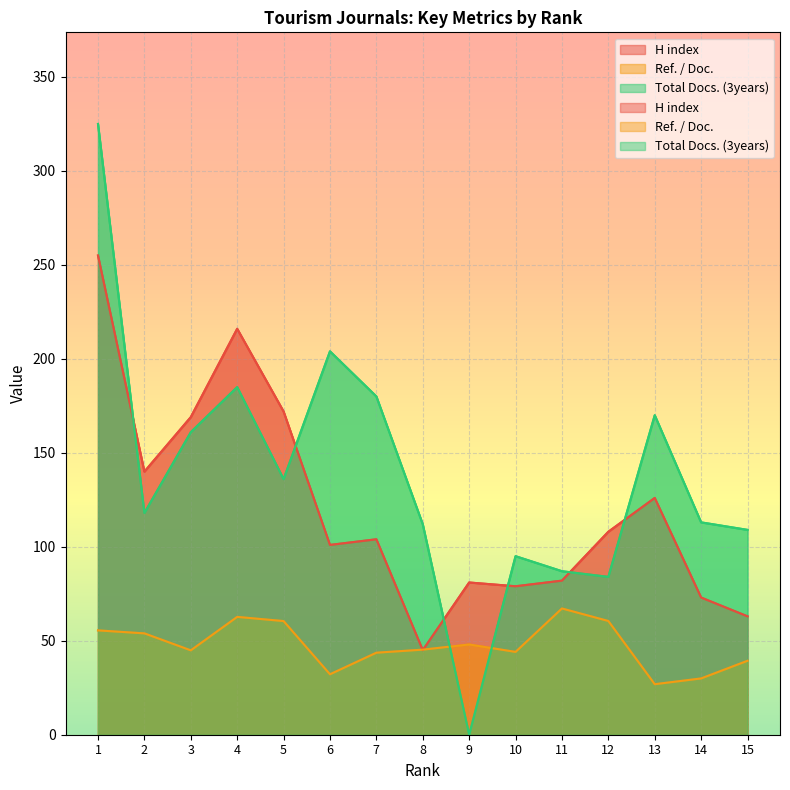

What is the difference between the highest and lowest values at 14?

83.0